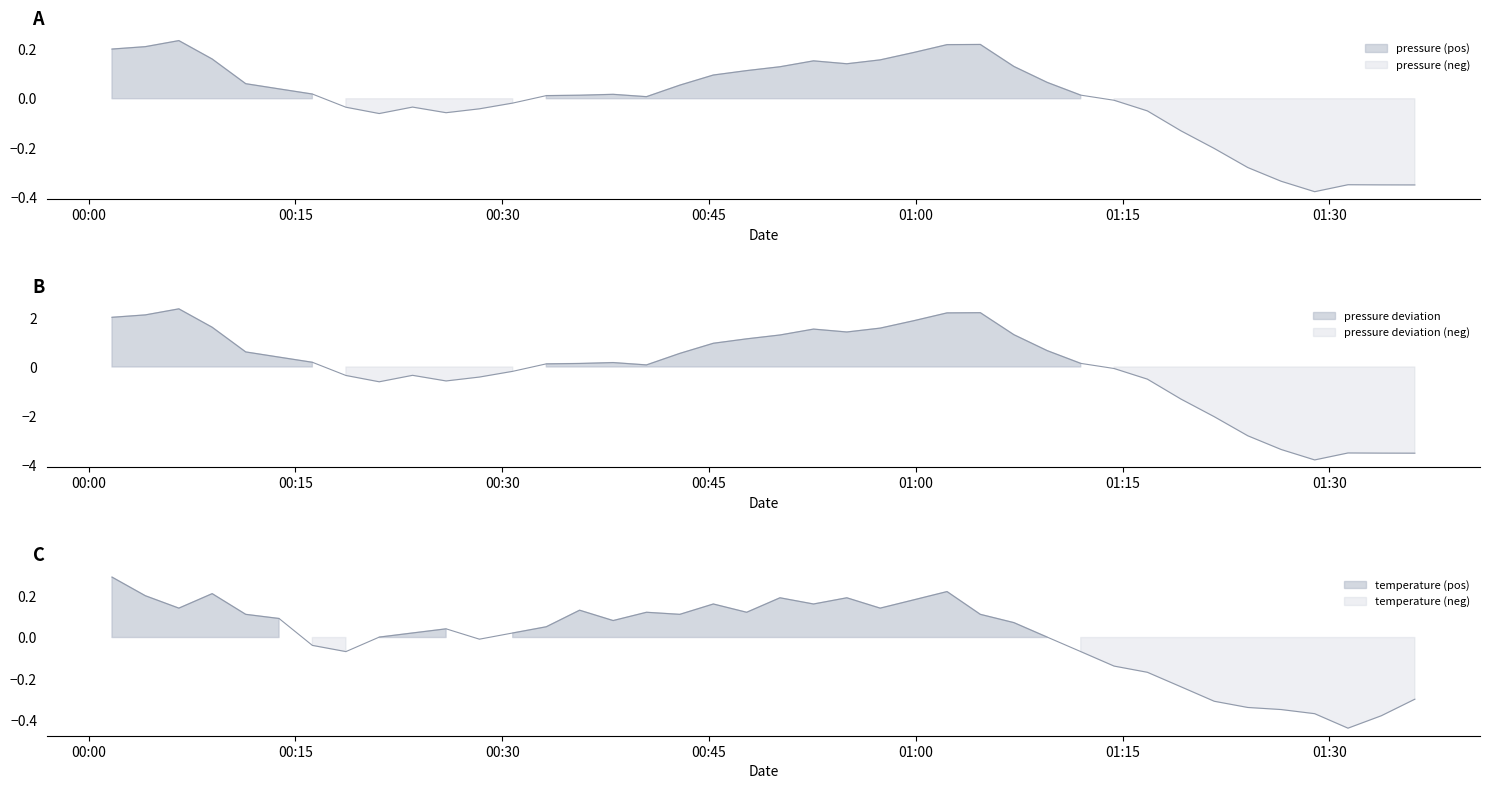

What is the minimum value shown in the chart?

-0.4